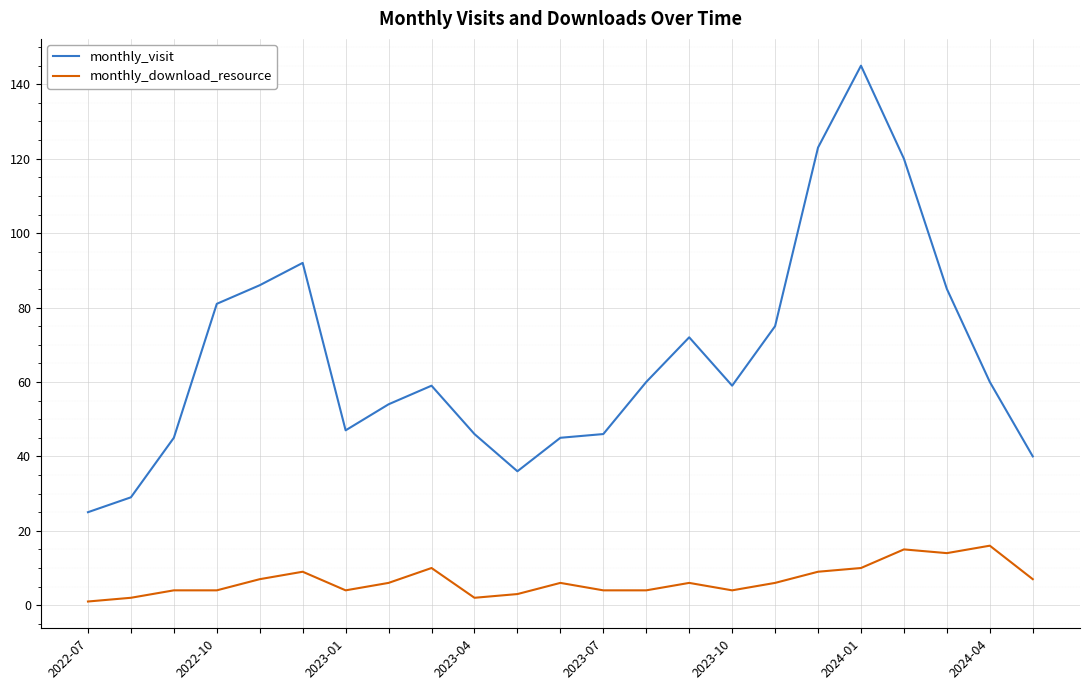

How many lines are shown in the chart?

2